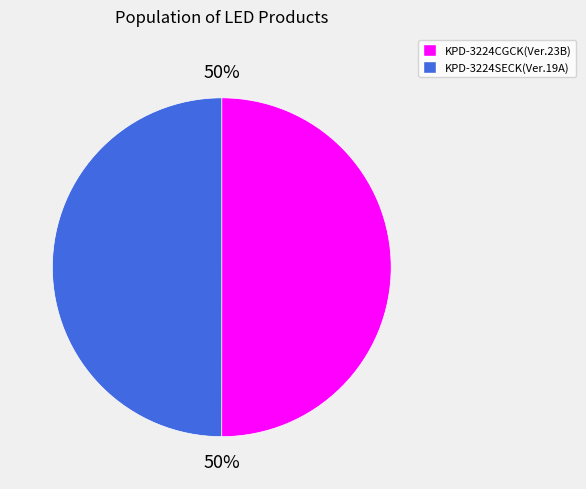

To the nearest percent, what percentage of the pie is KPD-3224SECK(Ver.19A)?

50%